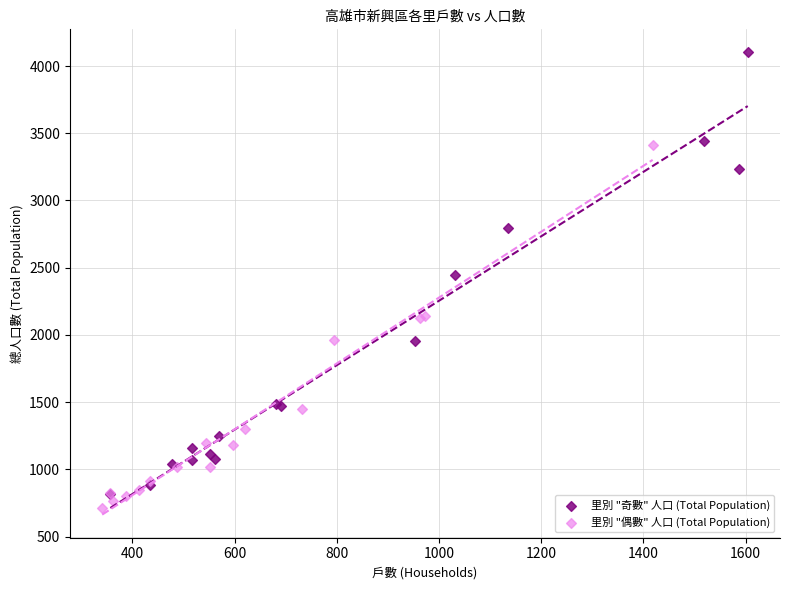

Which series contains the highest Y value?

里別 "奇數" 人口 (Total Population)